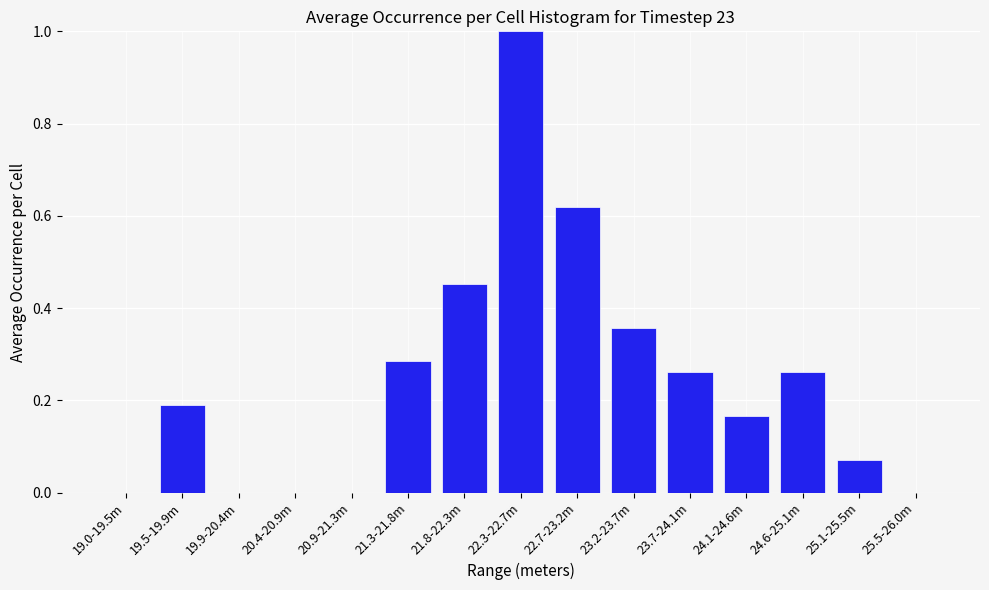

The value at 25.5-26.0m is 0.0. True or false?

True